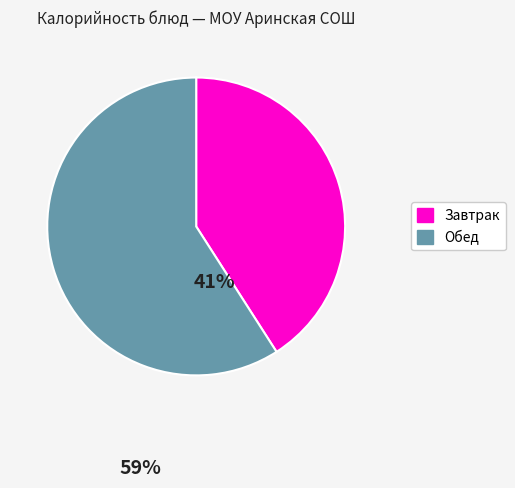

Is there a majority slice in this chart?

Yes